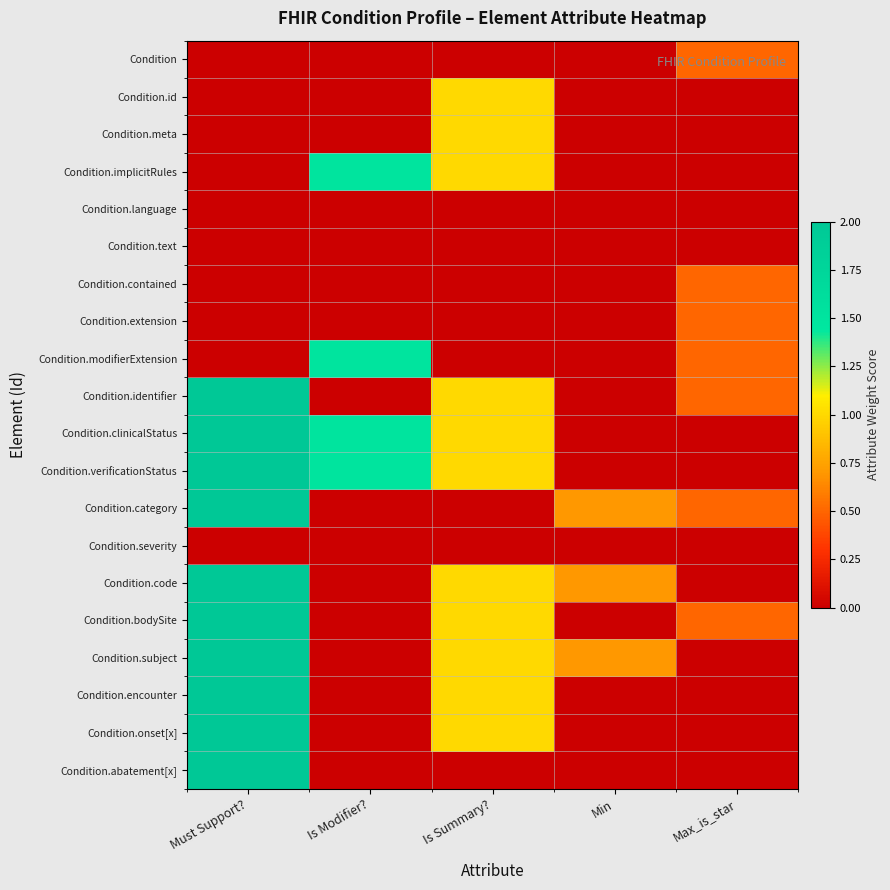

Rank the series by their maximum value, from highest to lowest.

Condition.identifier, Condition.clinicalStatus, Condition.verificationStatus, Condition.category, Condition.code, Condition.bodySite, Condition.subject, Condition.encounter, Condition.onset[x], Condition.abatement[x], Condition.implicitRules, Condition.modifierExtension, Condition.id, Condition.meta, Condition, Condition.contained, Condition.extension, Condition.language, Condition.text, Condition.severity